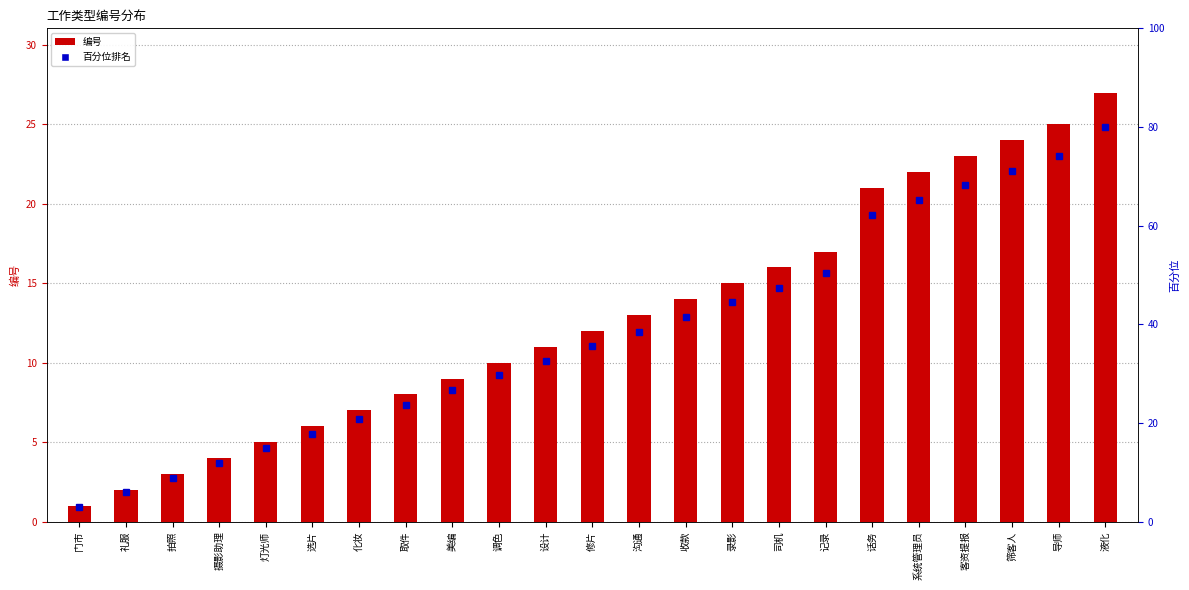

Reading left to right, what are all the values shown in this chart?

1	2	3	4	5	6	7	8	9	10	11	12	13	14	15	16	17	21	22	23	24	25	27